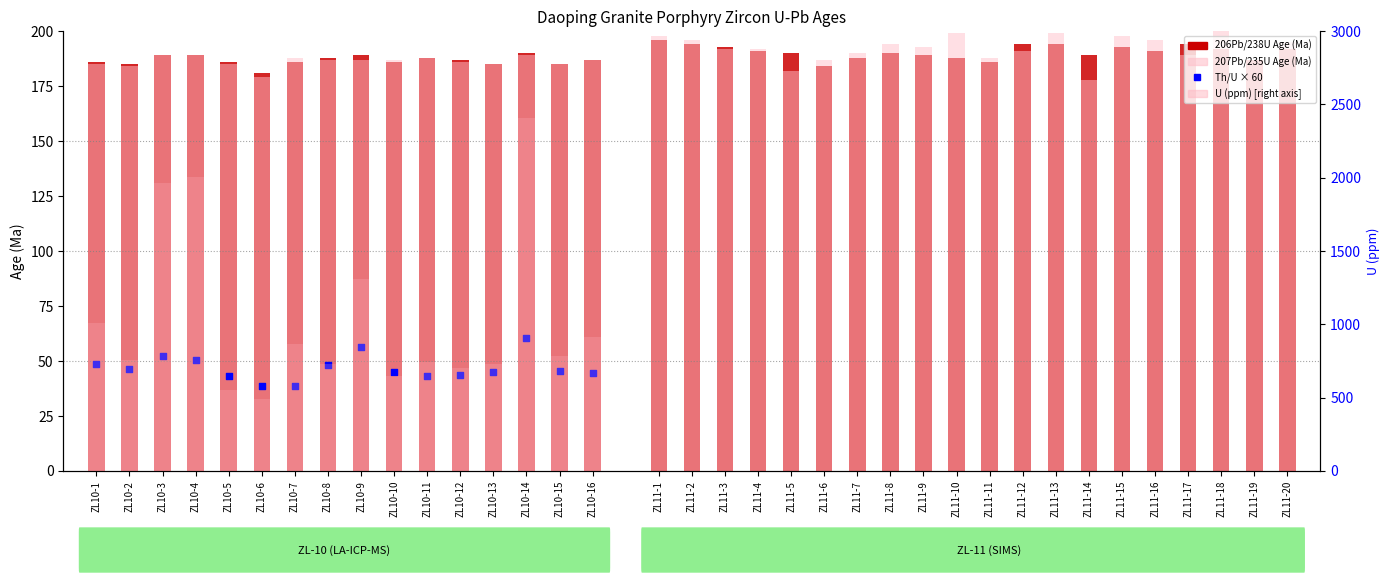

Is the value of 206Pb/238U Age (Ma) at ZL10-14 greater than the value of Th/U × 60 at ZL10-4?

Yes